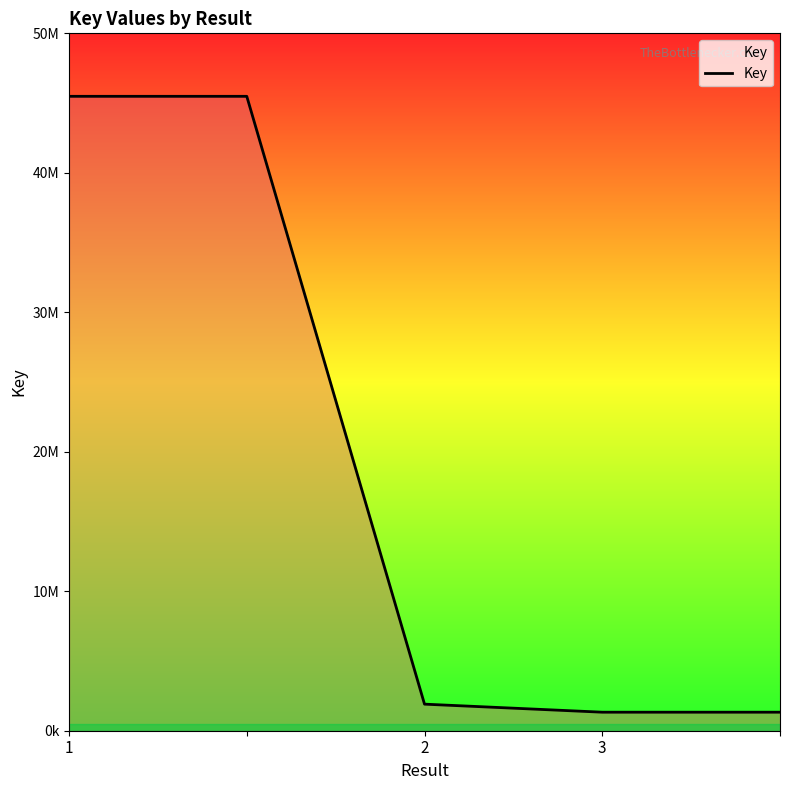

Does the chart have visible grid lines?

No